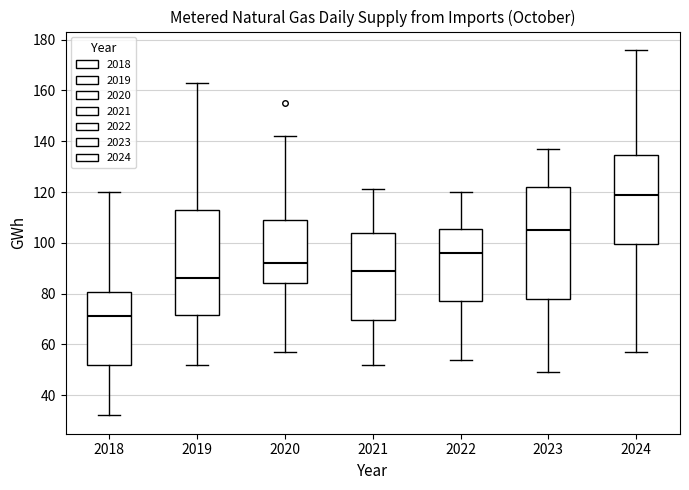

Reading left to right, read every box against the y-axis: the position of its median line, the range the box covers, and the ends of its whiskers. The values are not printed on the chart, so give them approximately, as read against the axis.

2018: median 72, box 52 to 80, whiskers 32 to 120
2019: median 86, box 72 to 114, whiskers 52 to 164
2020: median 92, box 84 to 110, whiskers 58 to 142
2021: median 90, box 70 to 104, whiskers 52 to 122
2022: median 96, box 78 to 106, whiskers 54 to 120
2023: median 106, box 78 to 122, whiskers 50 to 138
2024: median 120, box 100 to 134, whiskers 58 to 176